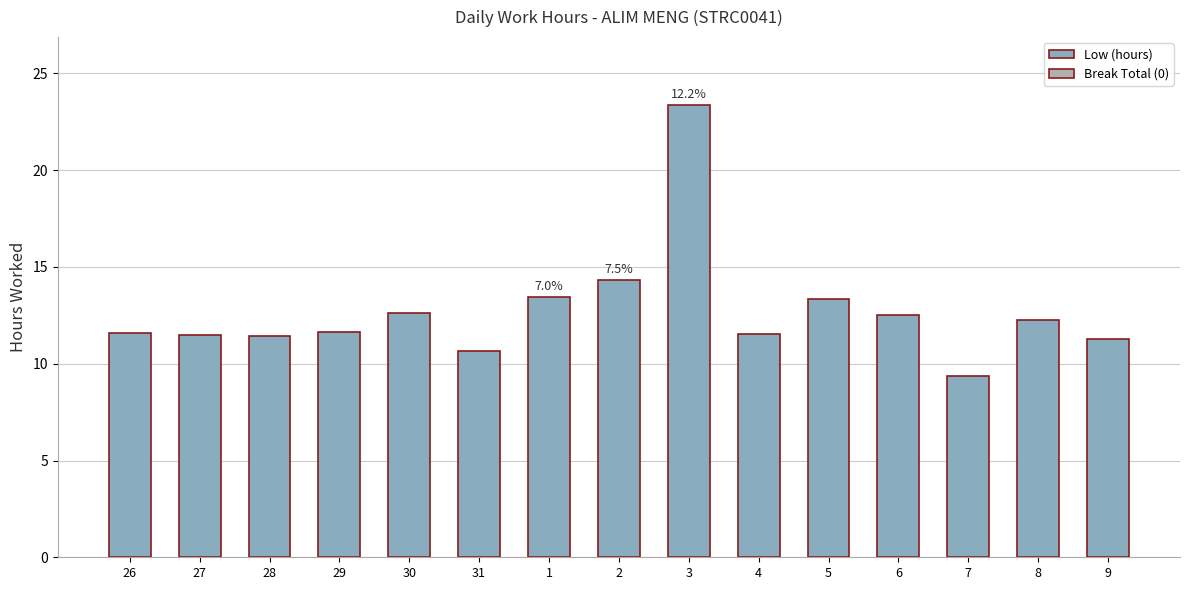

Count the number of data series in this chart.

1